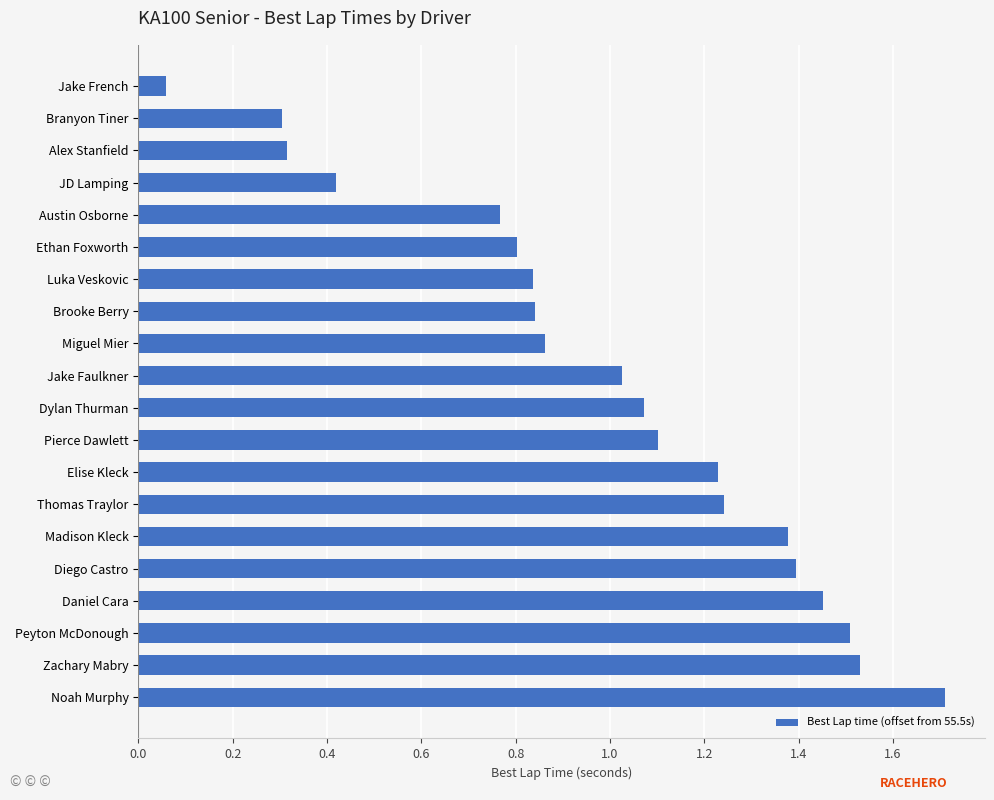

How many distinct data groups are displayed?

1